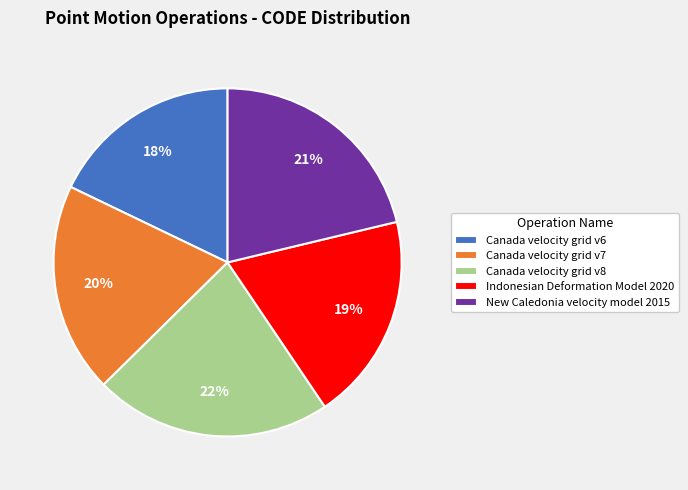

To the nearest percent, what is the difference between the largest and smallest slice percentages?

4%